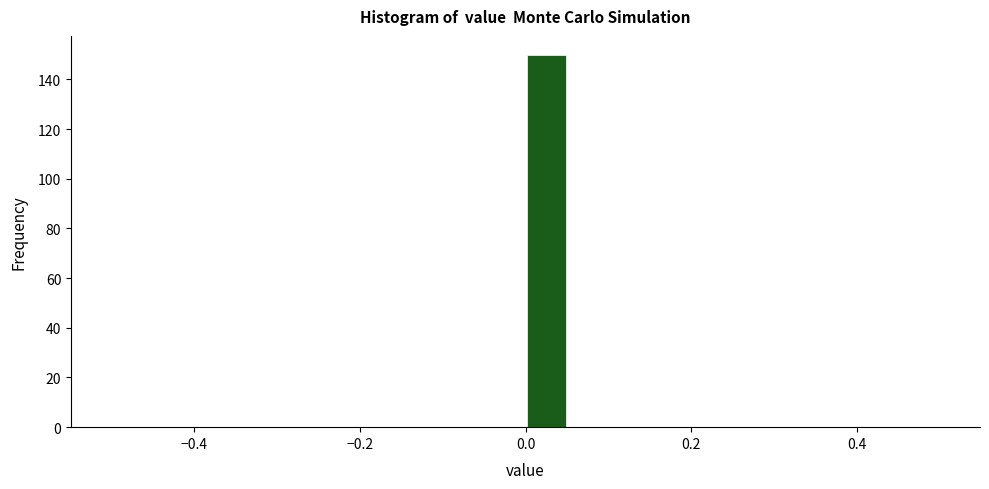

Around what value on the x-axis is the tallest bar? Give the approximate position of its centre, as read against the axis.

0.02